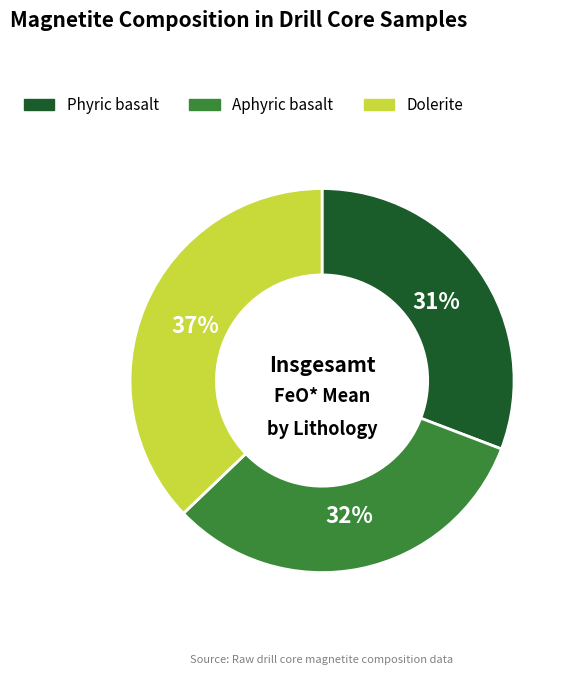

Count the number of slices in the pie.

3